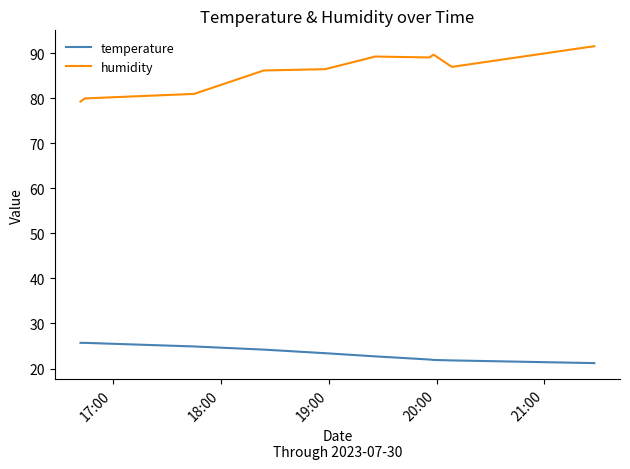

Which series has the largest range (max minus min)?

humidity